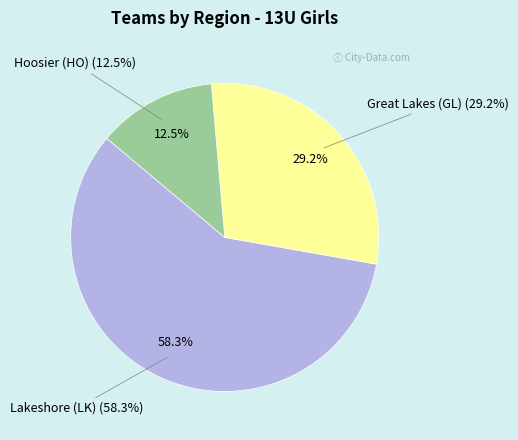

To the nearest percent, what portion does Great Lakes (GL) represent?

29%